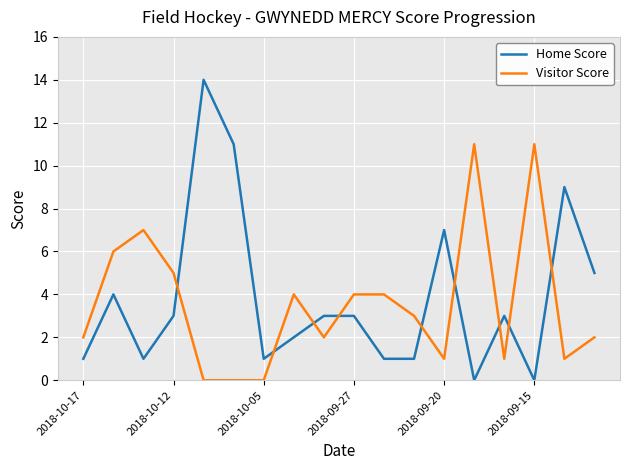

Which series ends up on top after the final intersection of Home Score and Visitor Score?

Home Score